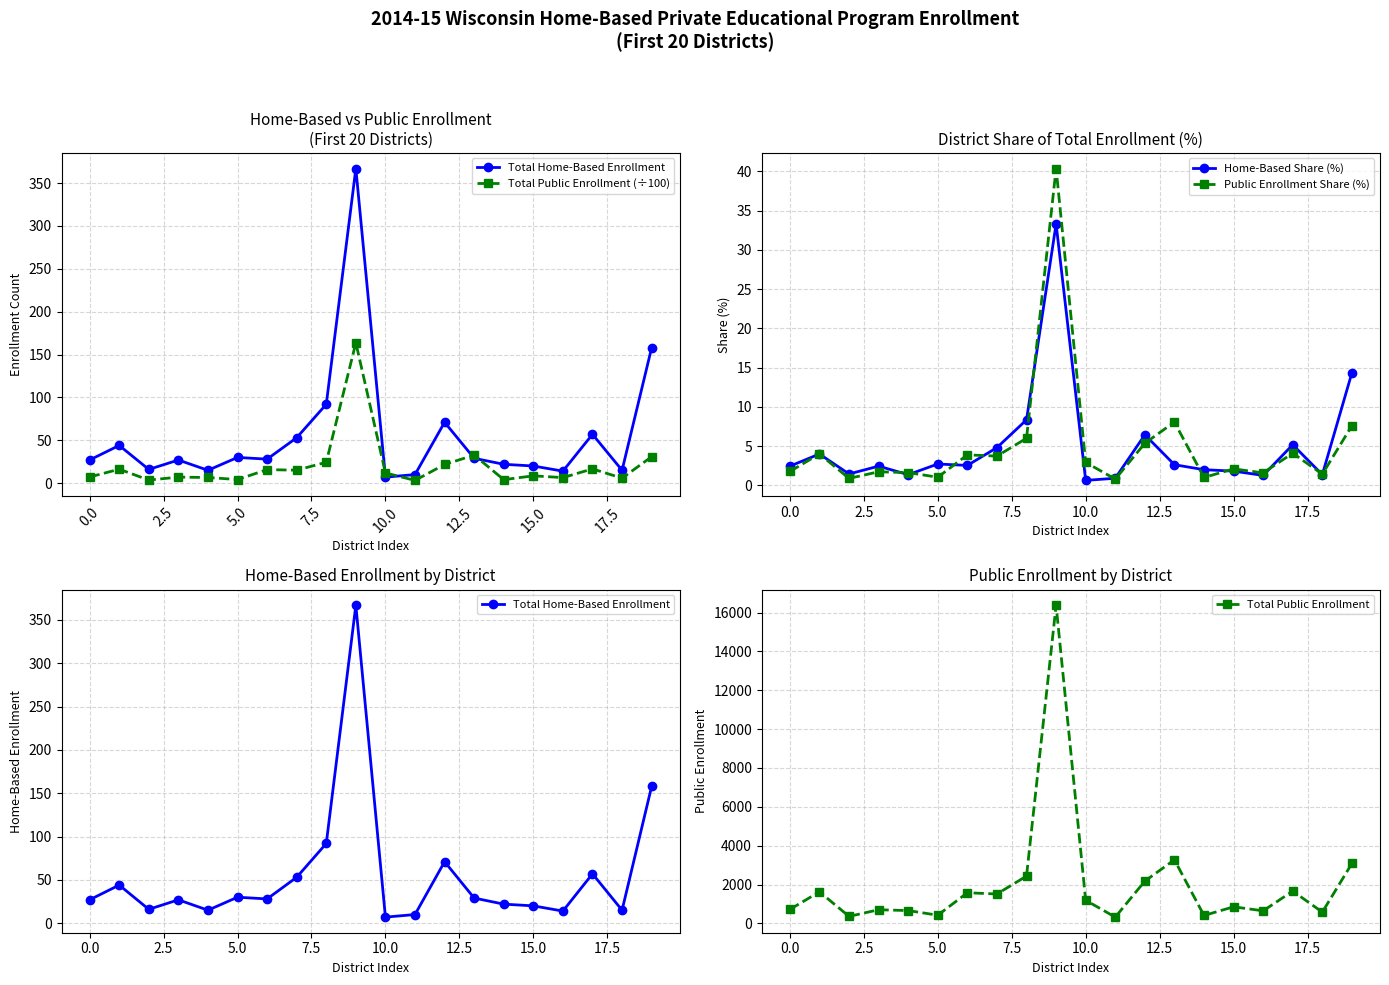

Reading left to right, transcribe all the data shown in this chart.

Total Home-Based Enrollment: 27.0	44.0	16.0	27.0	15.0	30.0	28.0	53.0	92.0	367.0	7.0	10.0	71.0	29.0	22.0	20.0	14.0	57.0	15.0	158.0
Total Public Enrollment (÷100): 7.2	16.2	3.6	7.0	6.6	4.2	15.8	15.1	24.3	163.7	11.9	3.2	21.8	32.7	4.1	8.5	6.5	16.6	5.8	30.8
Home-Based Share (%): 2.5	4.0	1.5	2.5	1.4	2.7	2.5	4.8	8.3	33.3	0.6	0.9	6.4	2.6	2.0	1.8	1.3	5.2	1.4	14.3
Public Enrollment Share (%): 1.8	4.0	0.9	1.7	1.6	1.0	3.9	3.7	6.0	40.4	2.9	0.8	5.4	8.1	1.0	2.1	1.6	4.1	1.4	7.6
Total Public Enrollment: 718.0	1625.0	360.0	702.0	660.0	421.0	1577.0	1512.0	2434.0	16373.0	1189.0	322.0	2176.0	3271.0	407.0	853.0	646.0	1663.0	579.0	3083.0